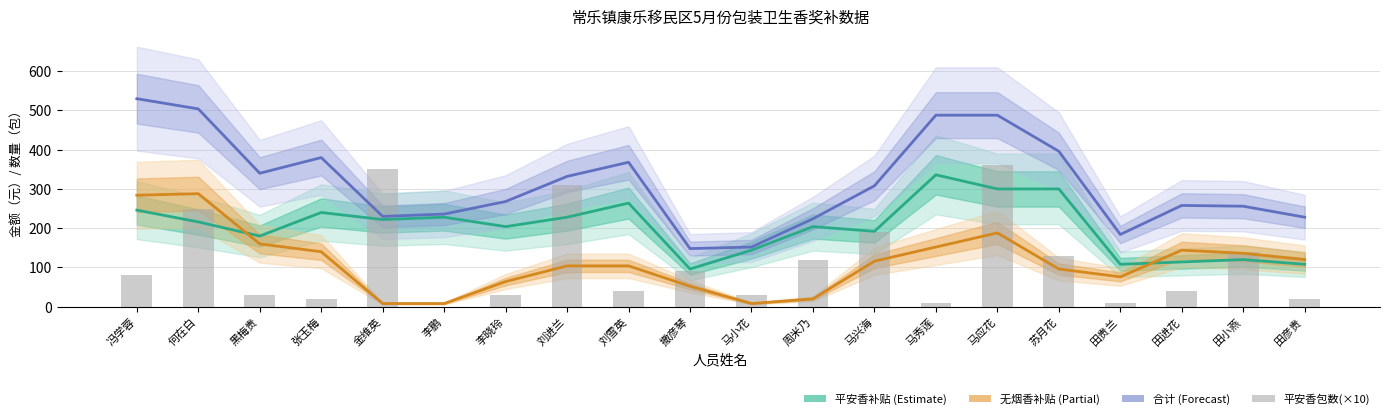

Rank the series at 田彦贵 from highest to lowest value.

合计(Forecast), 无烟香补贴(Partial), 平安香补贴(Estimate), 平安香(包)×10